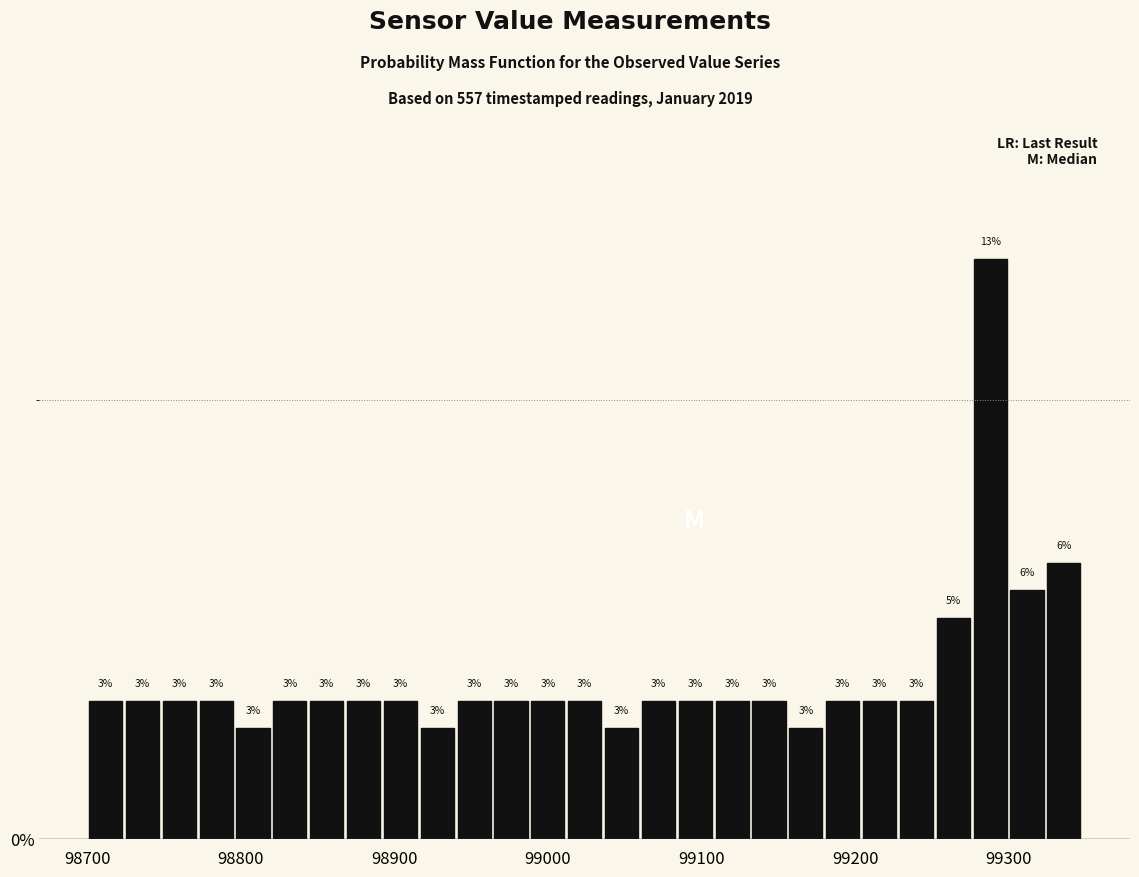

Around what value on the x-axis is the tallest bar? Give the approximate position of its centre, as read against the axis.

99290